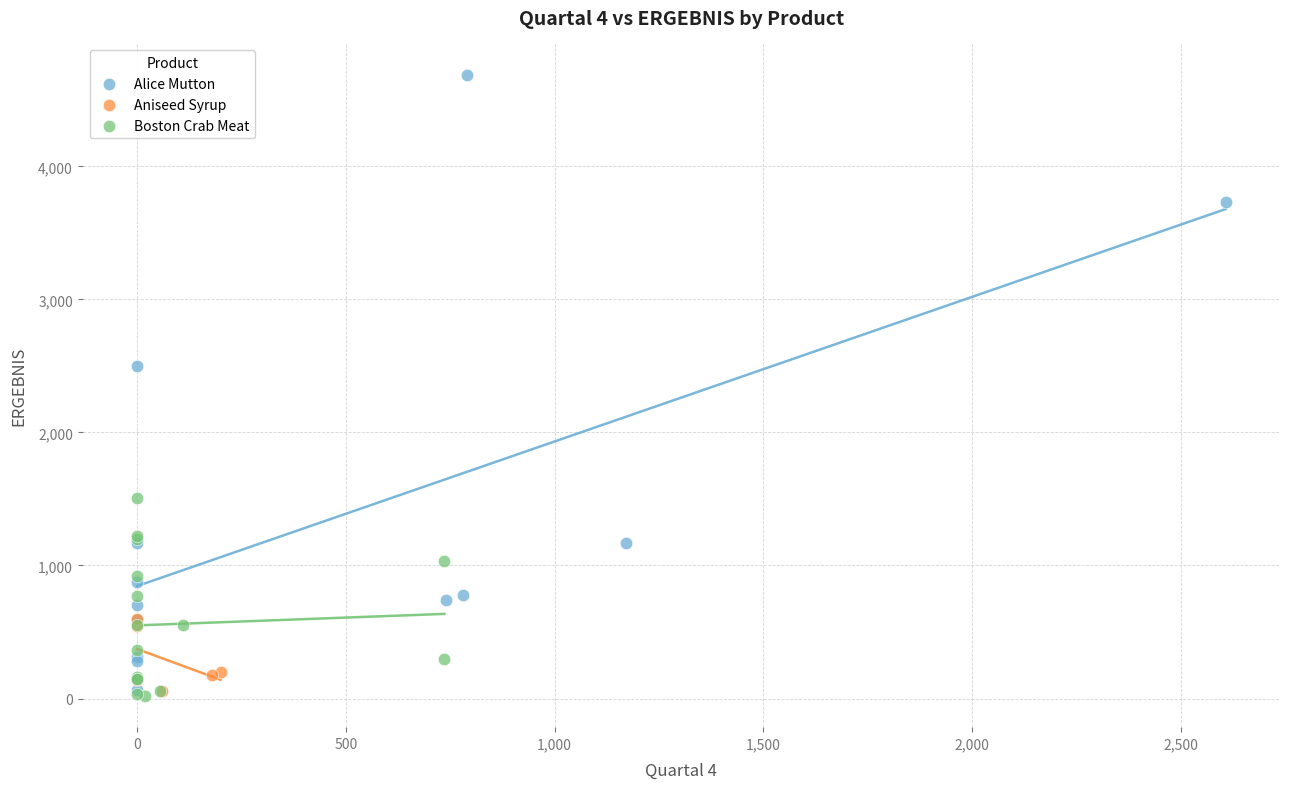

Which series has the widest spread of Y values?

Alice Mutton